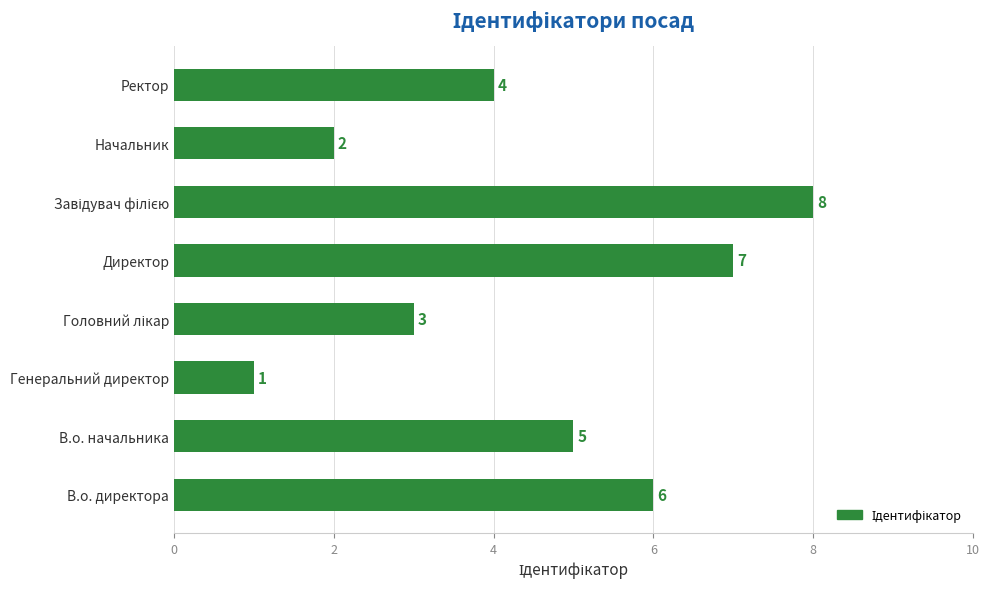

What is the difference between the maximum and minimum values?

7